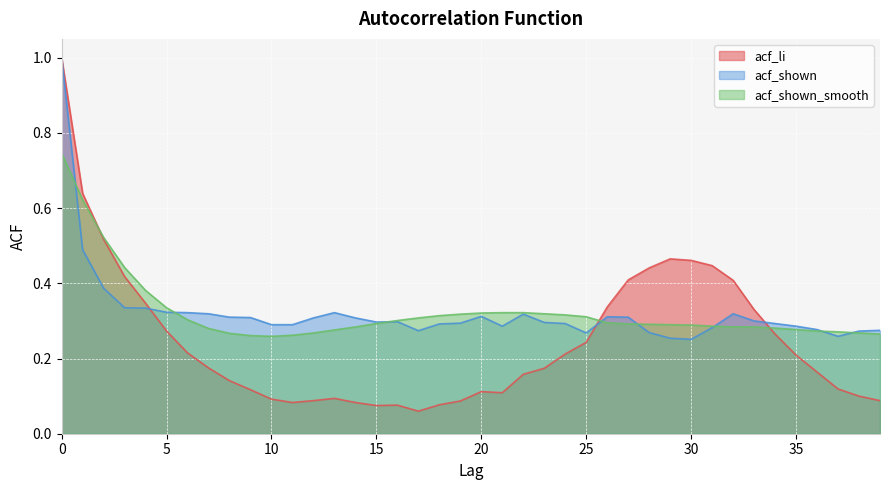

Which series ends up on top after the final intersection of acf_shown and acf_shown_smooth?

acf_shown